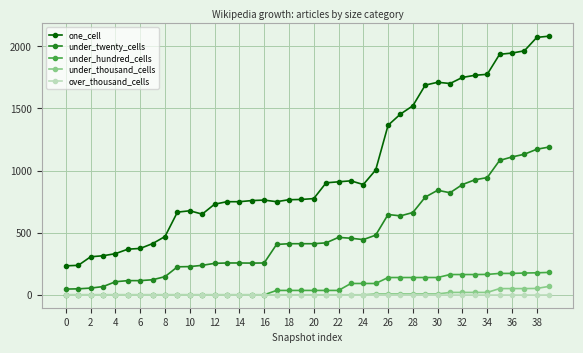

Which series has the largest range (max minus min)?

one_cell